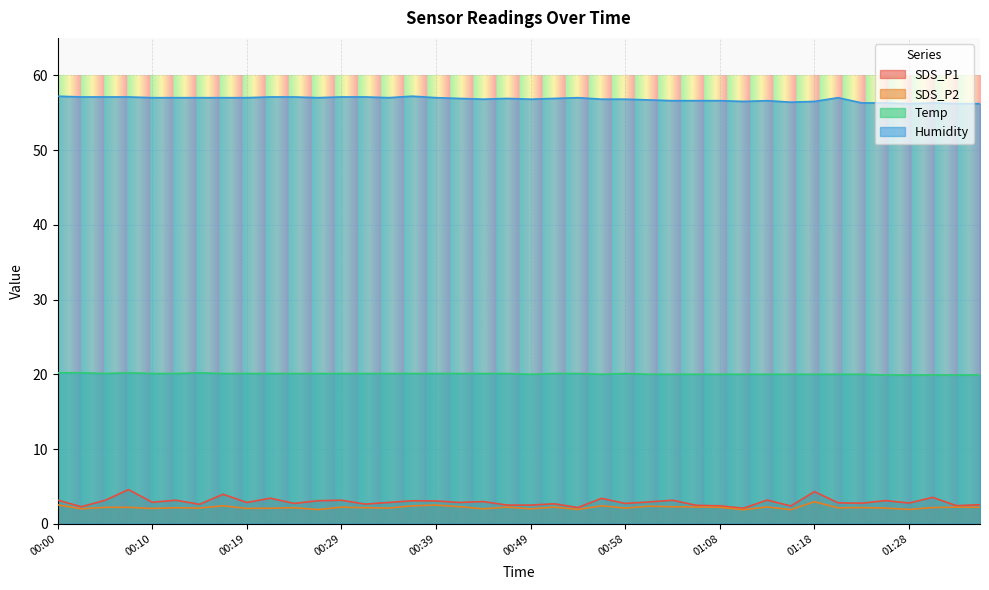

At which category is the sum across all series the highest?

00:07